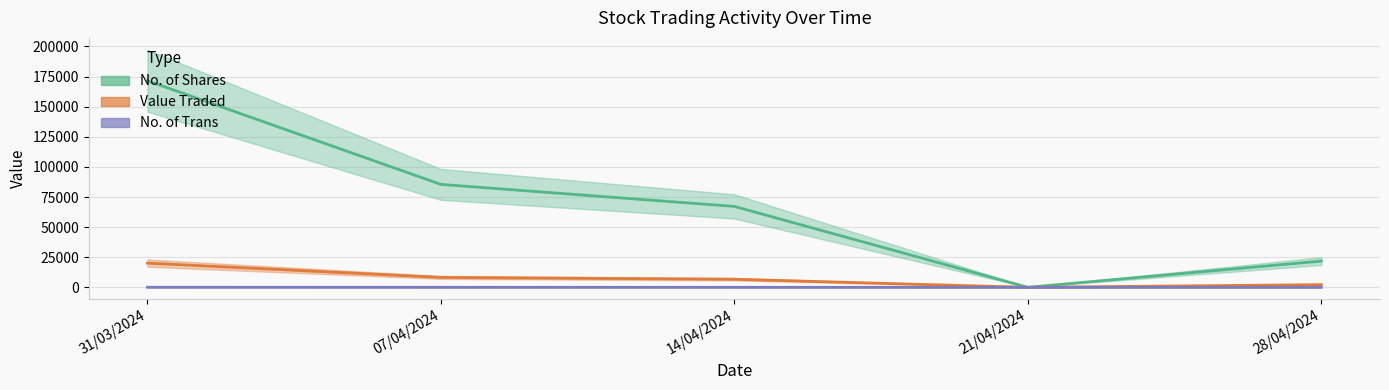

Rank the categories by No. of Trans value from lowest to highest.

21/04/2024, 28/04/2024, 14/04/2024, 07/04/2024, 31/03/2024